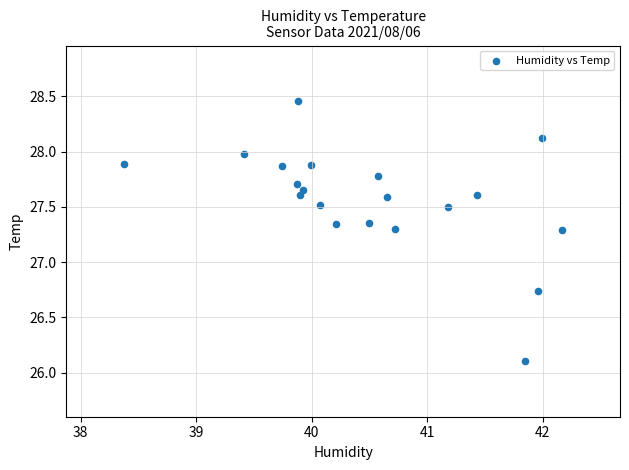

What is the range of Y values (max minus min)?

2.4